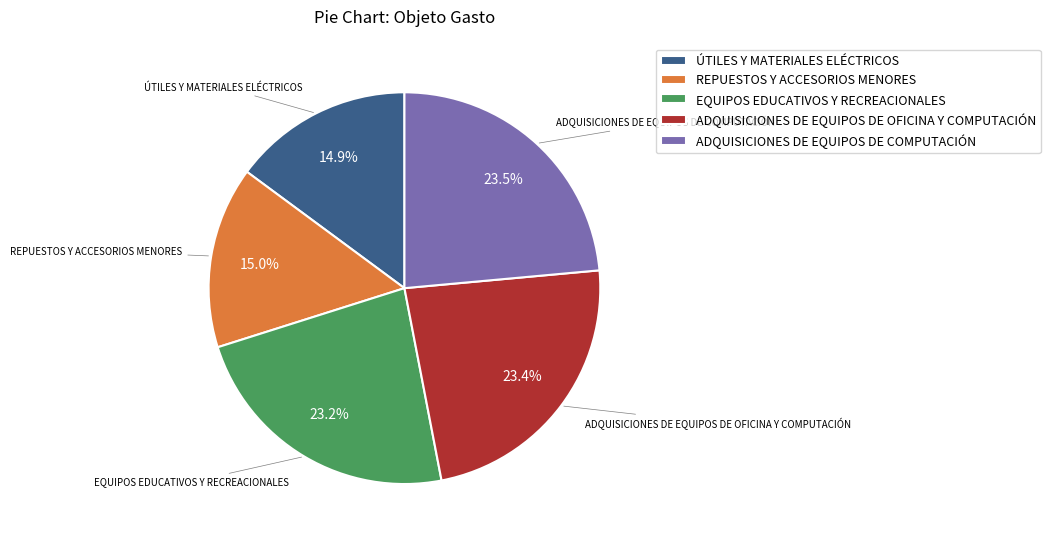

Approximately how many times larger is the value at EQUIPOS EDUCATIVOS Y RECREACIONALES compared to REPUESTOS Y ACCESORIOS MENORES?

1.5